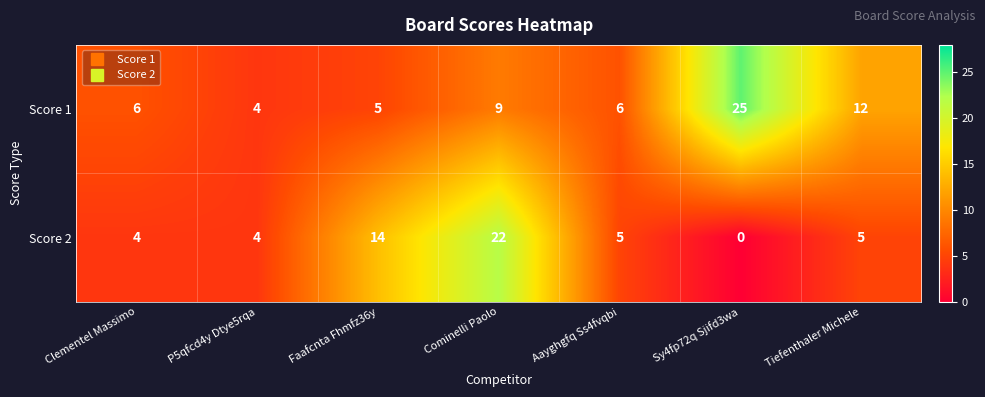

Reading left to right, what are all the values shown in this chart?

Score 1: Clementel Massimo=6	P5qfcd4y Dtye5rqa=4	Faafcnta Fhmfz36y=5	Cominelli Paolo=9	Aayghgfq Ss4fvqbi=6	Sy4fp72q Sjifd3wa=25	Tiefenthaler Michele=12
Score 2: Clementel Massimo=4	P5qfcd4y Dtye5rqa=4	Faafcnta Fhmfz36y=14	Cominelli Paolo=22	Aayghgfq Ss4fvqbi=5	Sy4fp72q Sjifd3wa=0	Tiefenthaler Michele=5